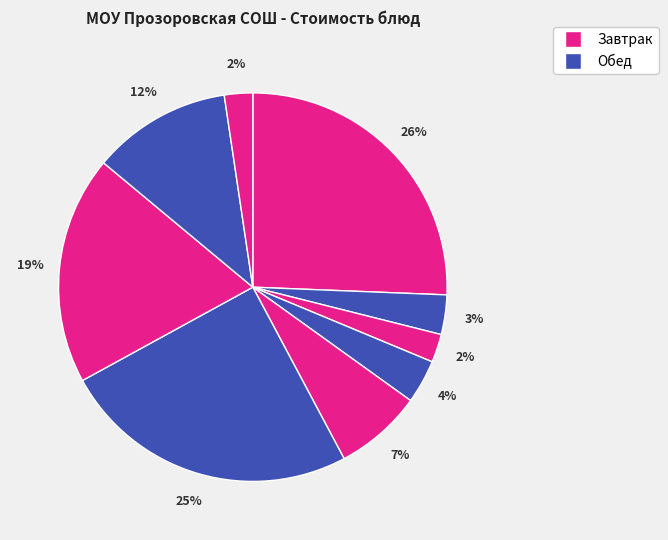

Is there any slice that represents more than half of the pie?

No